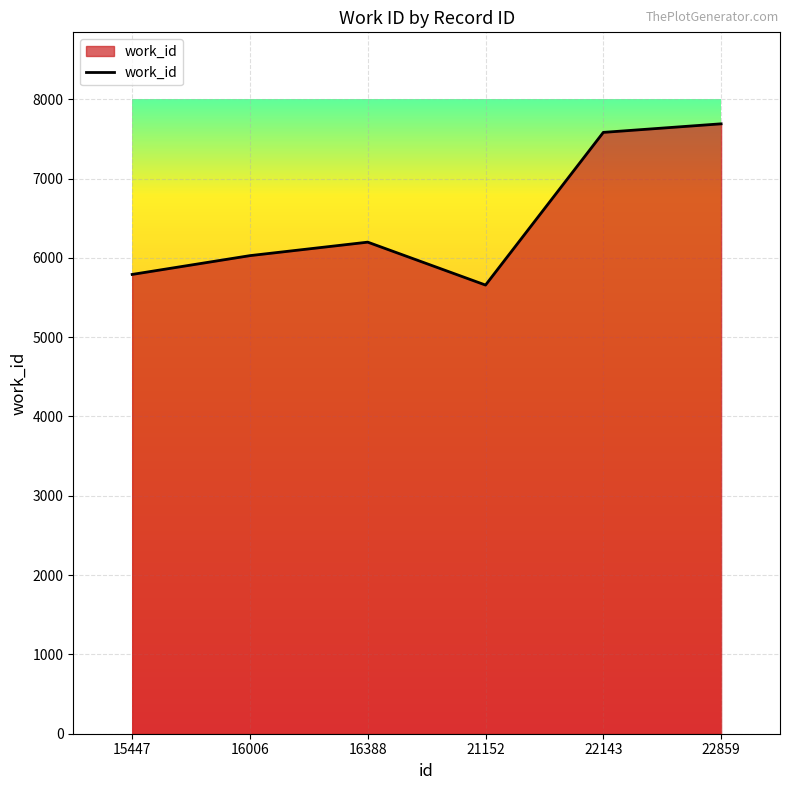

Reading left to right, extract all data points from this chart.

5791	6028	6198	5657	7582	7690